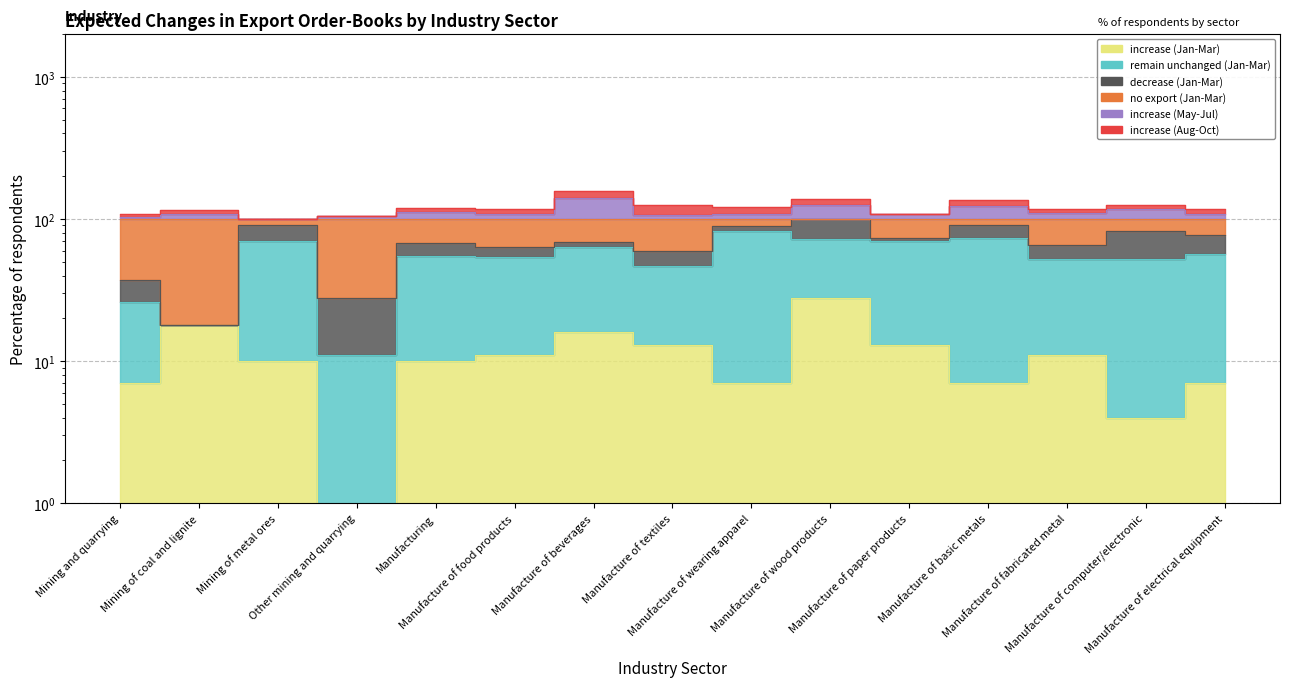

Between Manufacture of paper products and Manufacture of computer/electronic, which is larger?

Manufacture of paper products